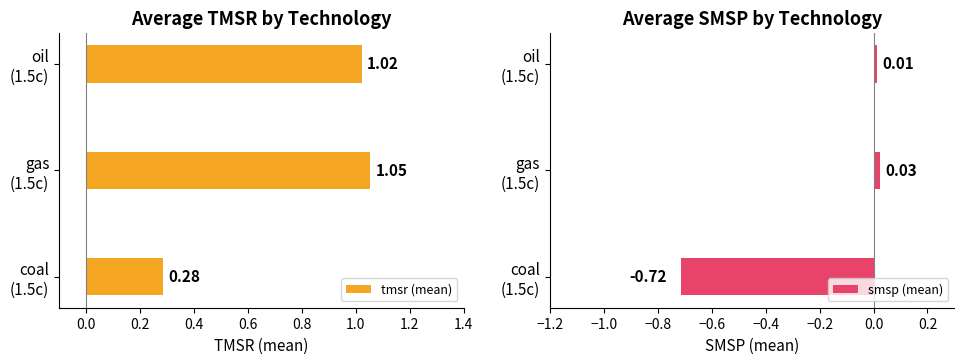

How many positive values does the smsp (mean) series have?

2